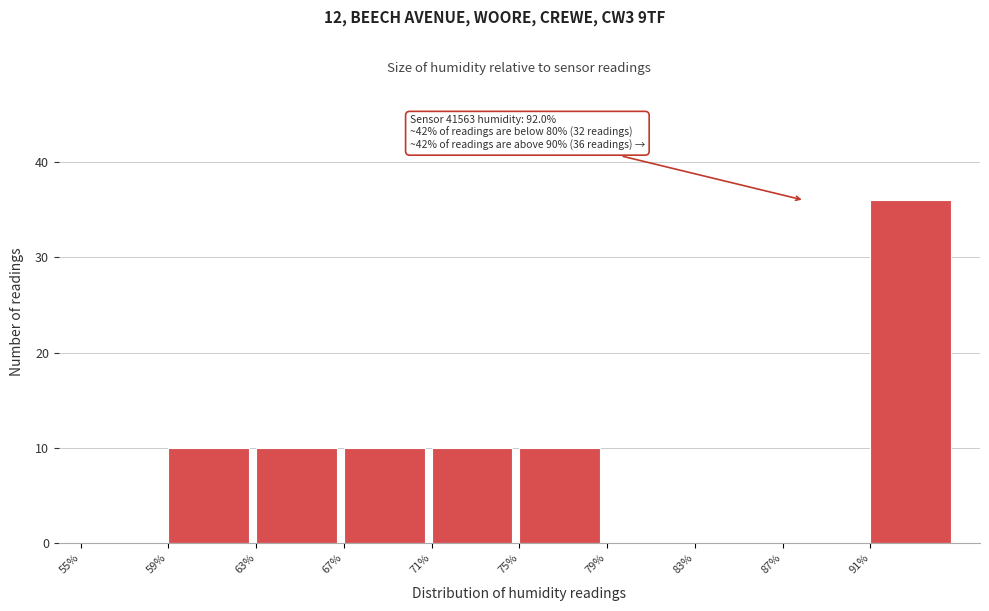

Over which range of the x-axis is the bar tallest?

91 to 95